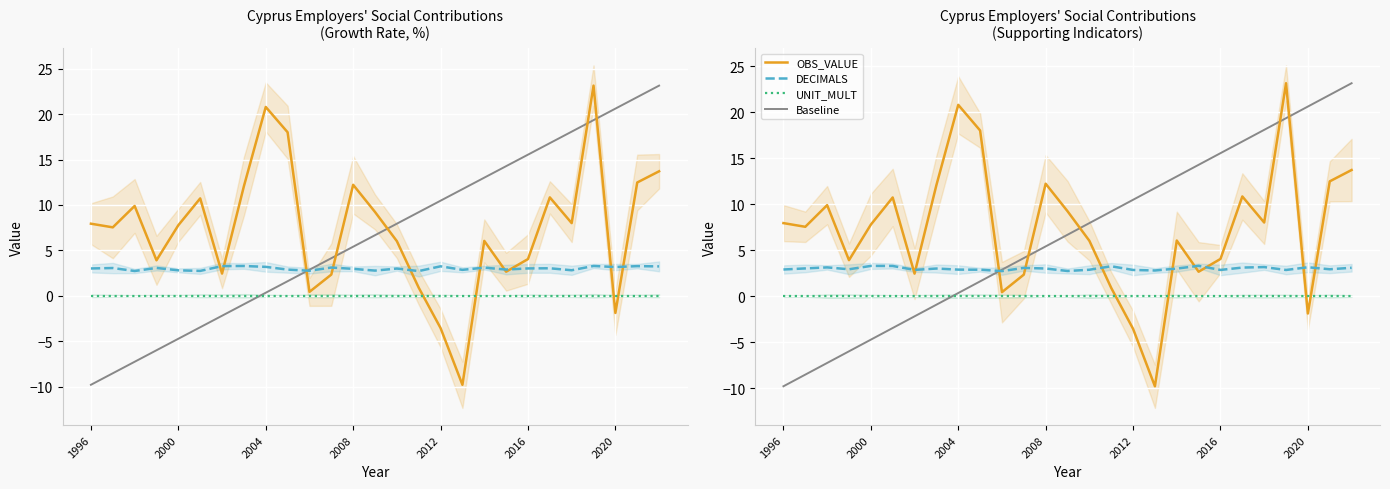

What is the value of the OBS_VALUE point at the 20th from the left?

2.7